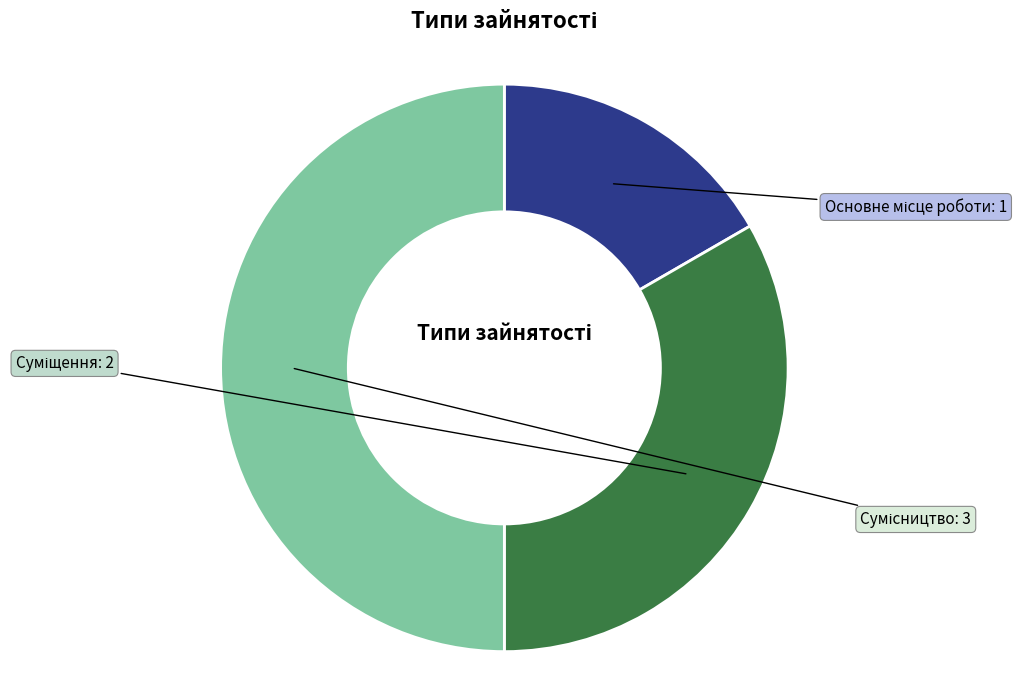

What is the ratio of the value at Суміщення to the value at Сумісництво?

0.7